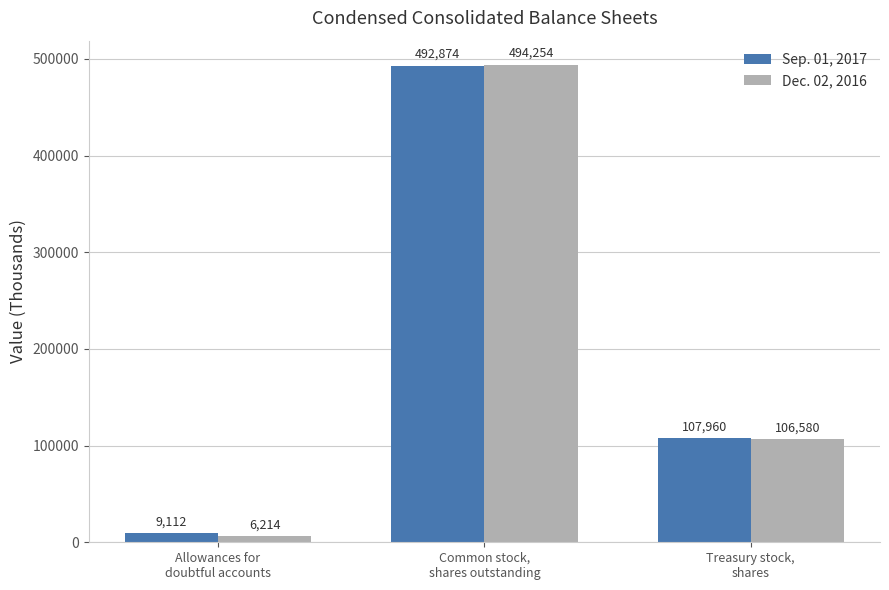

At which category does the chart reach its peak across all series?

Common stock,
shares outstanding